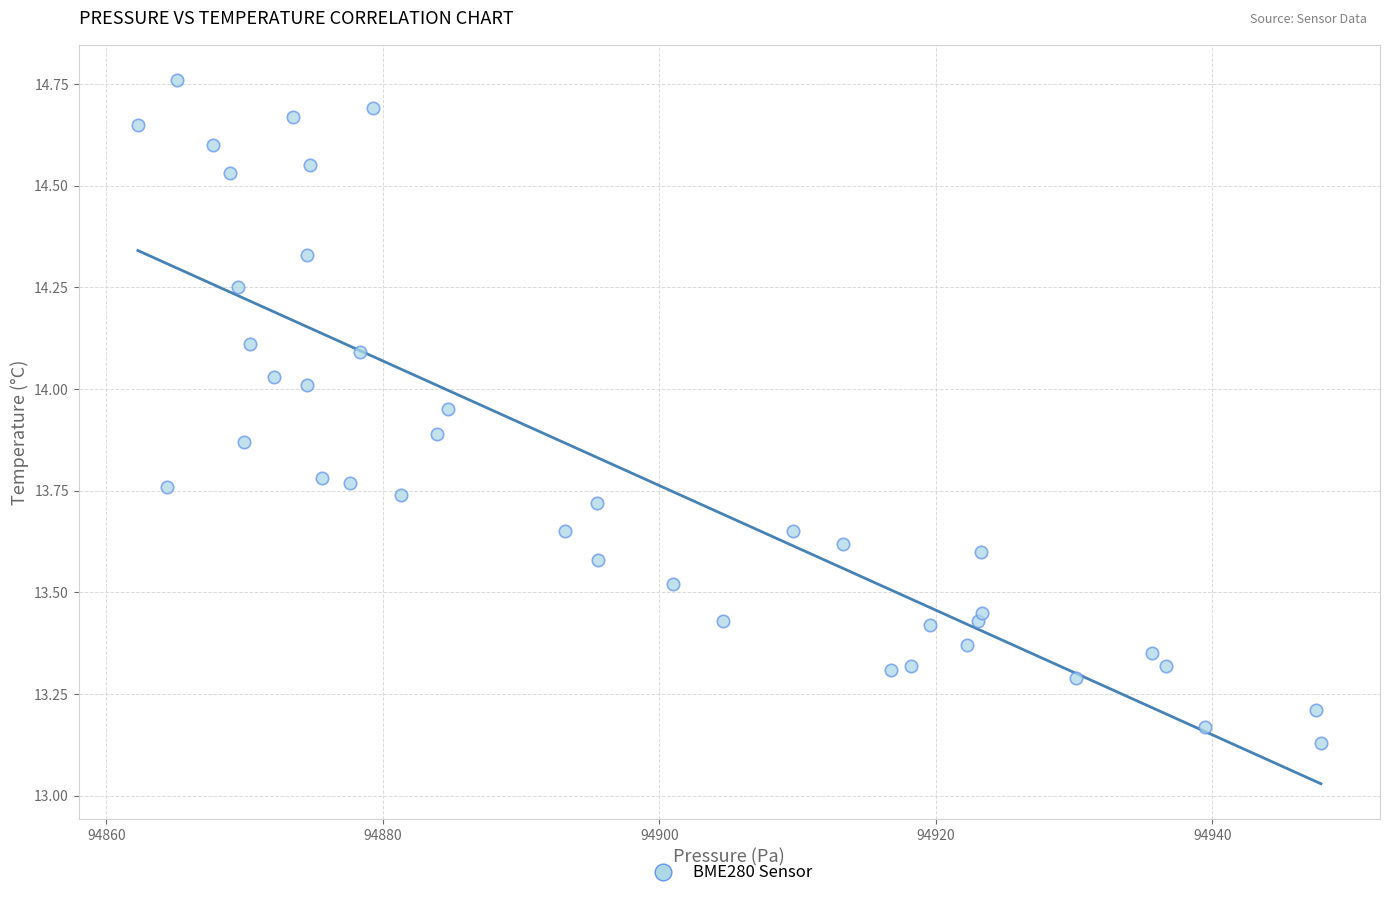

What is the range of X values (max minus min)?

85.6